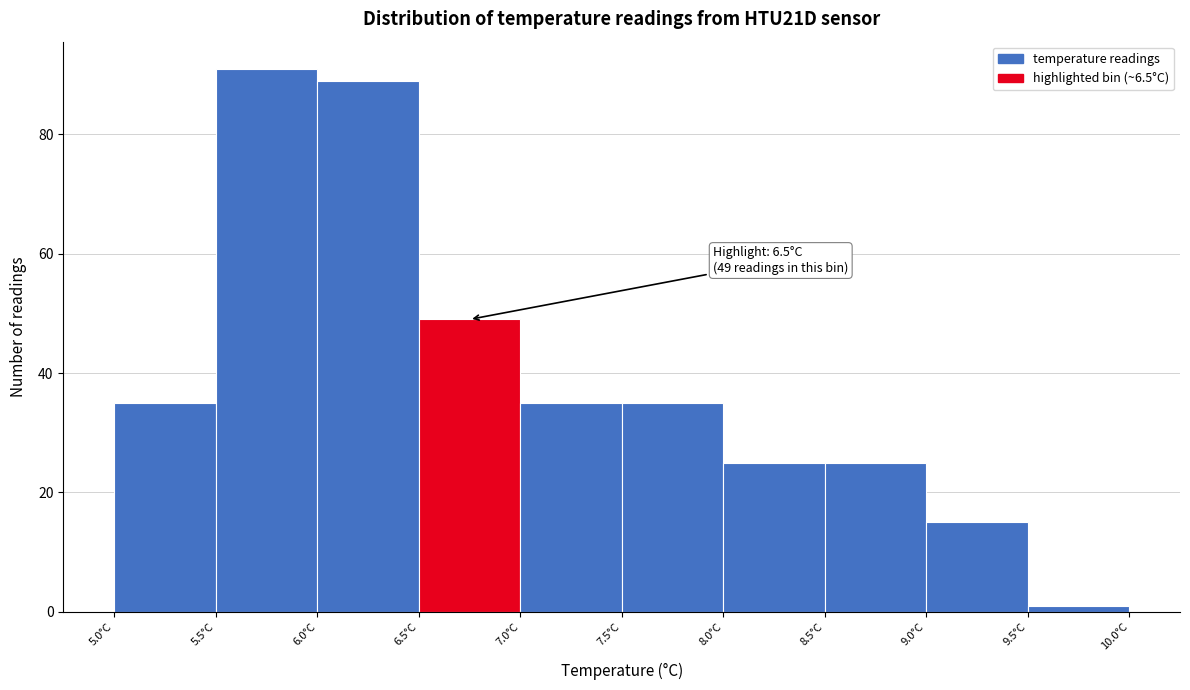

Over which range of the x-axis is the bar tallest?

5.5 to 6.0